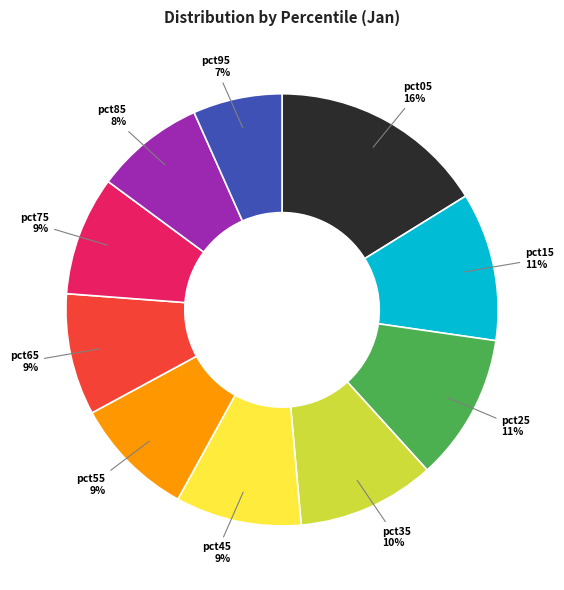

Does any single category account for the majority?

No